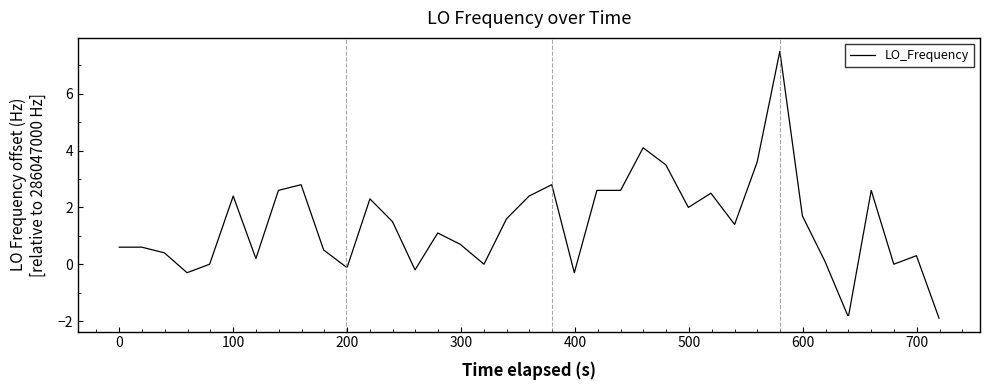

What is the difference between the maximum and minimum values?

9.4